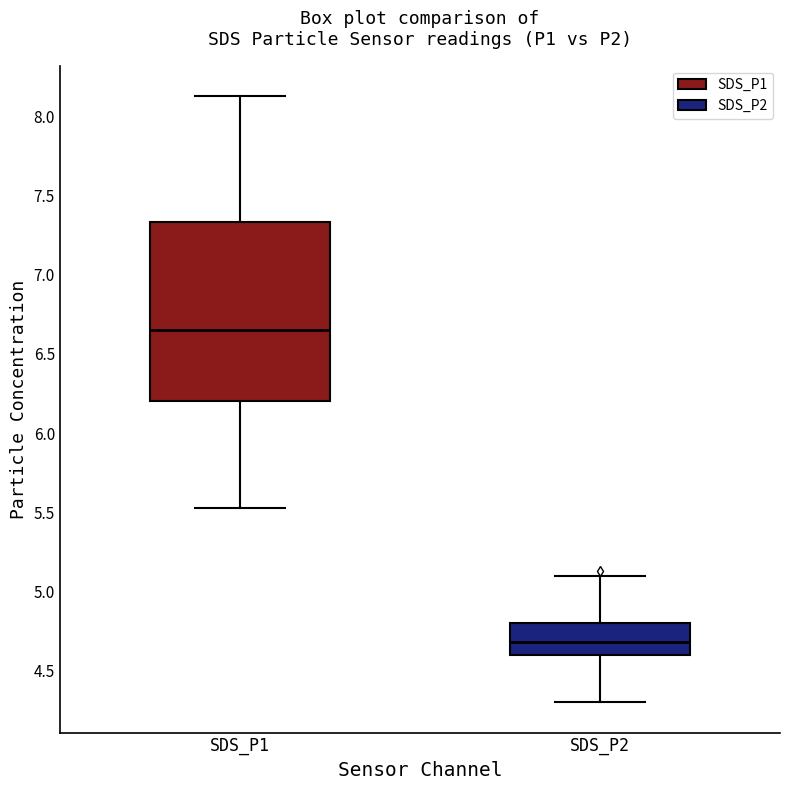

Reading left to right, read every box against the y-axis: the position of its median line, the range the box covers, and the ends of its whiskers. The values are not printed on the chart, so give them approximately, as read against the axis.

SDS_P1: median 6.65, box 6.20 to 7.35, whiskers 5.55 to 8.15
SDS_P2: median 4.70, box 4.60 to 4.80, whiskers 4.30 to 5.10